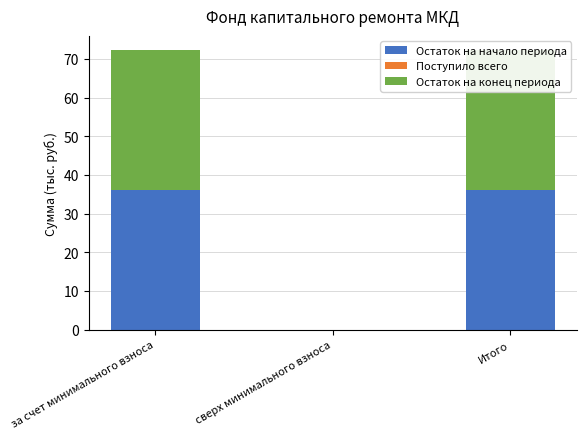

True or false: Остаток на начало периода has a value of -40.2 at сверх минимального взноса.

False